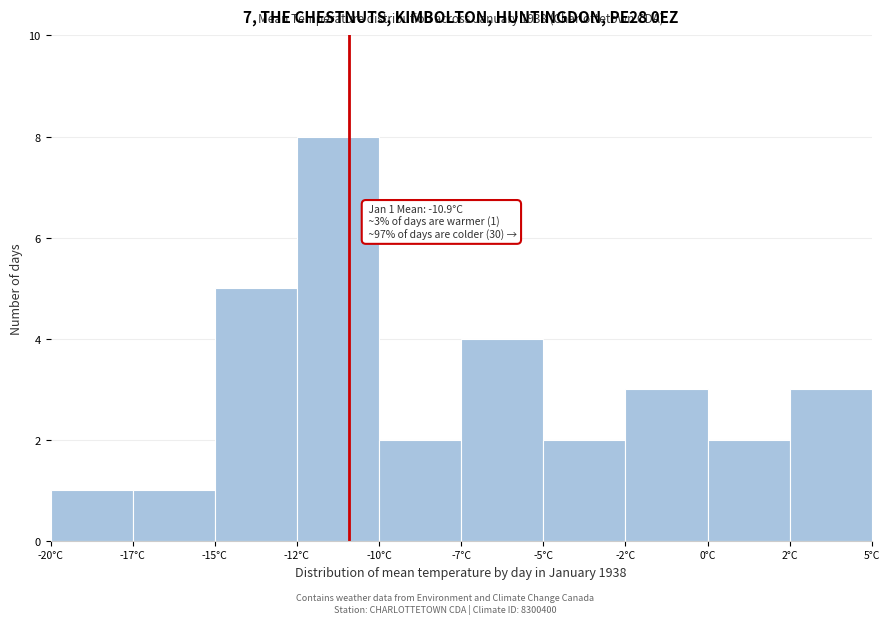

Reading left to right, list all the values displayed in this chart.

-20°C=1	-17°C=1	-15°C=5	-12°C=8	-10°C=2	-7°C=4	-5°C=2	-2°C=3	0°C=2	2°C=3